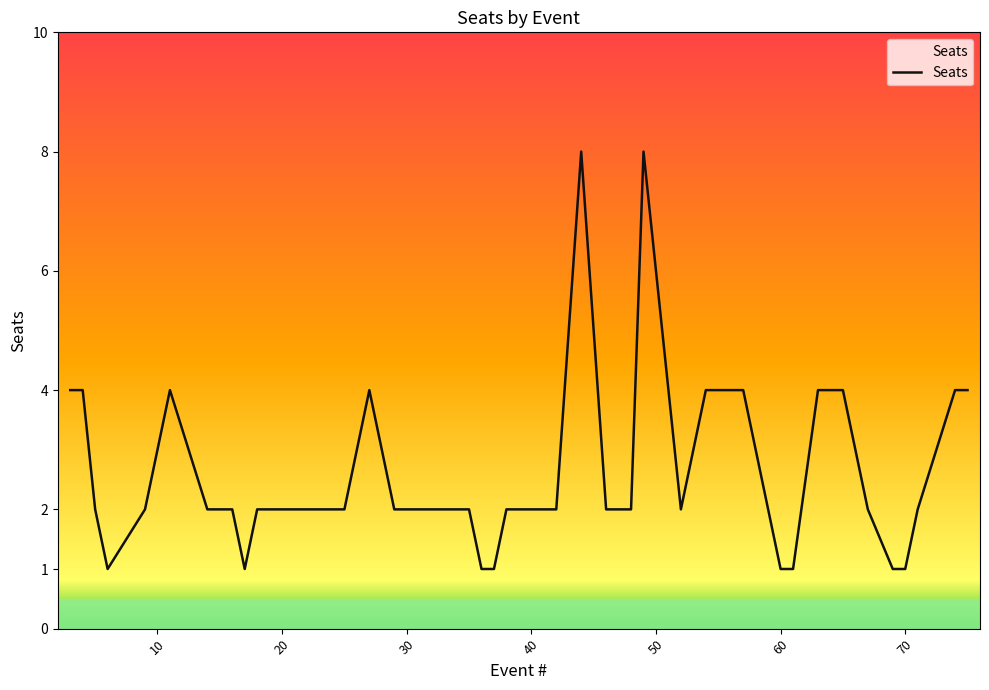

What is the difference between the maximum and minimum values?

7